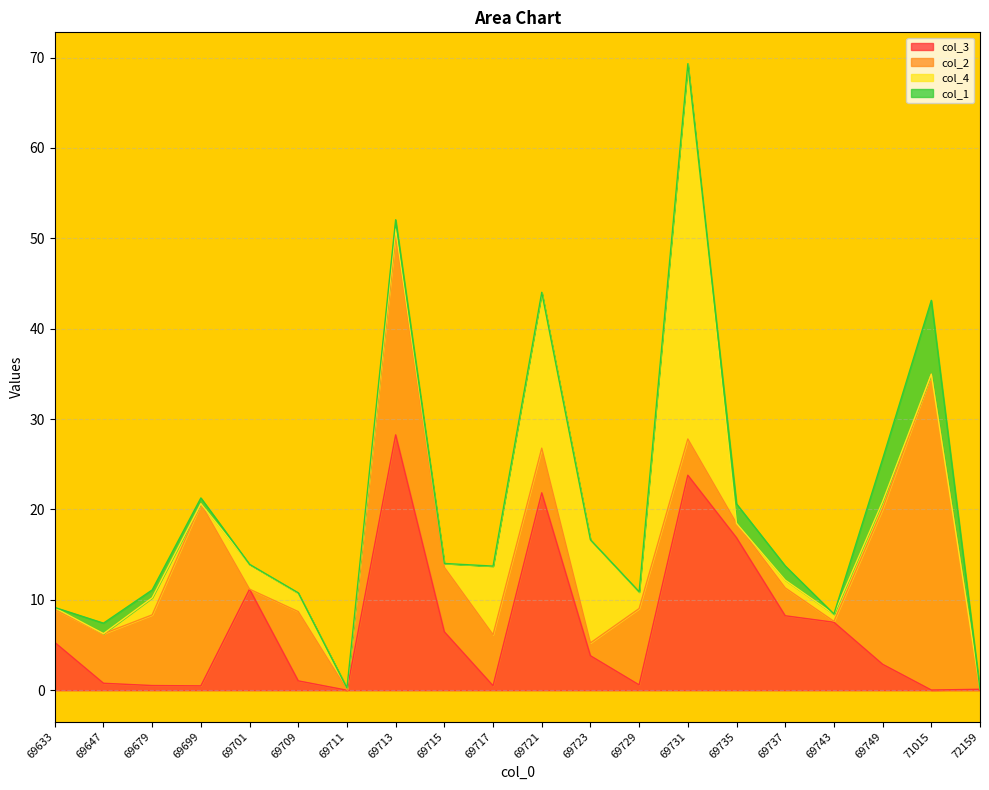

Is it true that col_4 equals 0.4 at 69715?

True